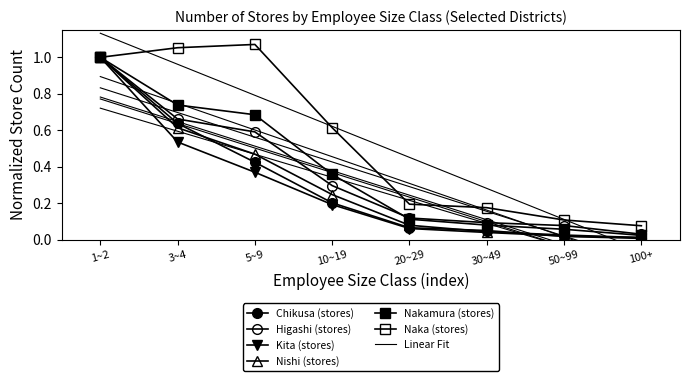

How many lines are shown in the chart?

6